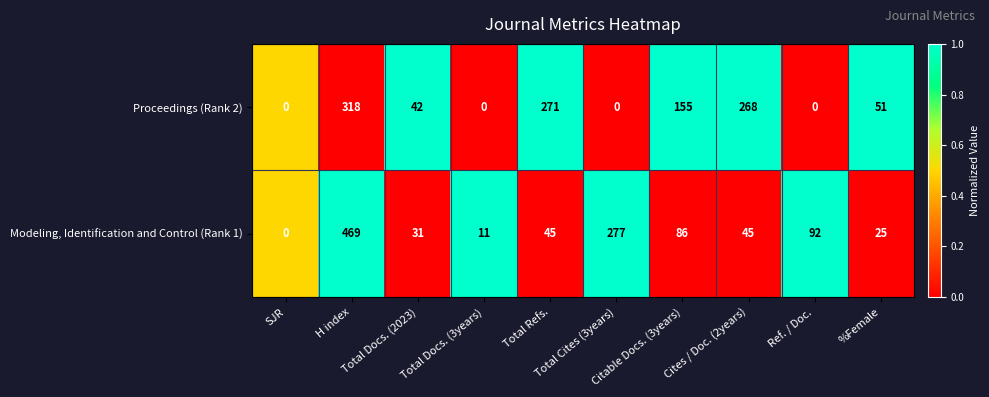

At how many categories does at least one series exceed 50?

7